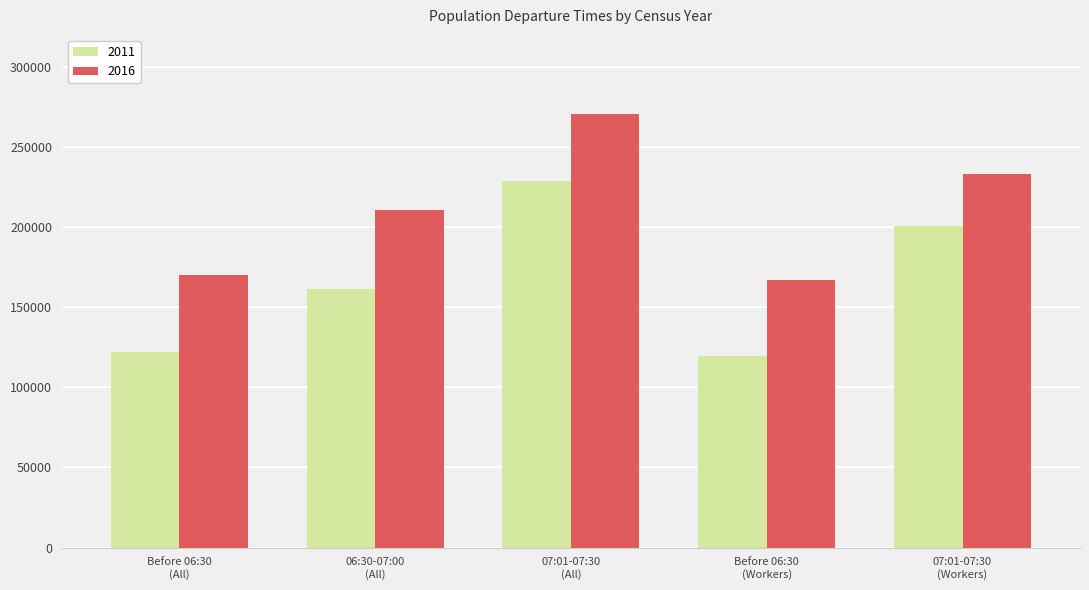

What is the minimum value shown in the chart?

119601